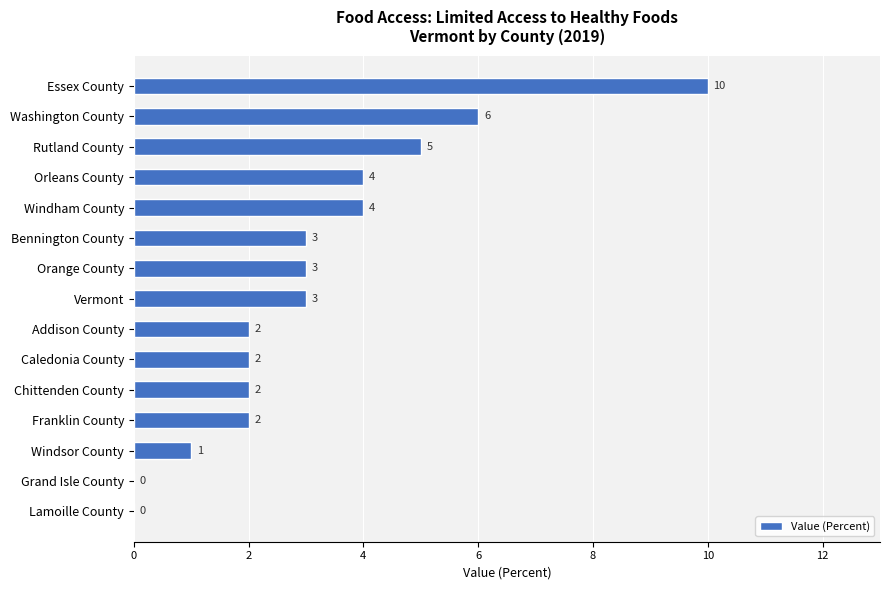

The value at Orleans County is 2. True or false?

False